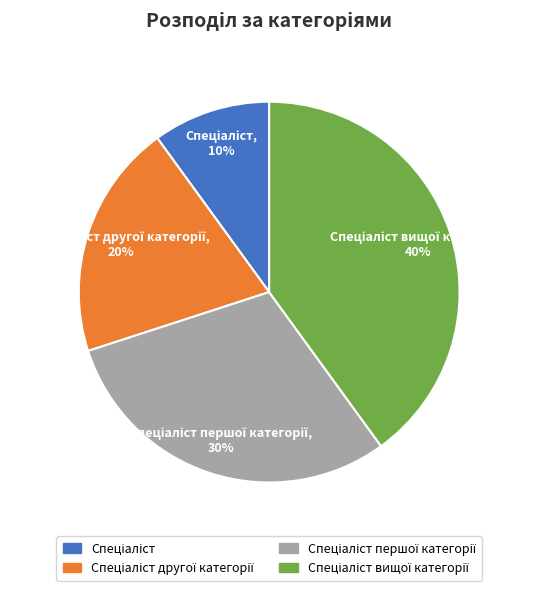

To the nearest percent, what is the difference between the largest and smallest slice percentages?

30%